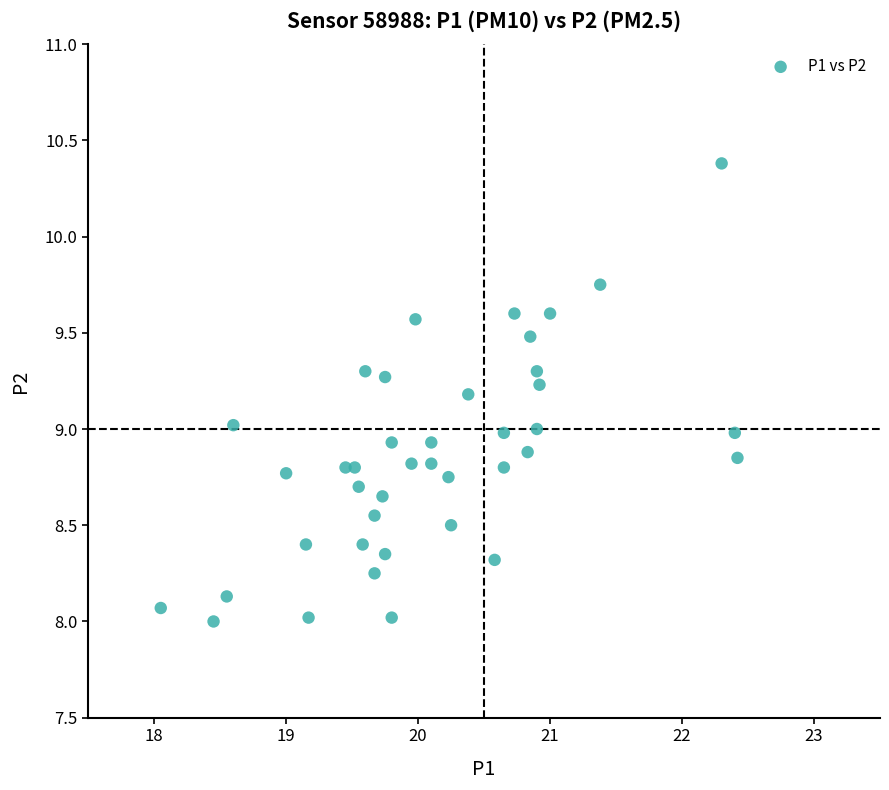

What is the range of X values (max minus min)?

4.4